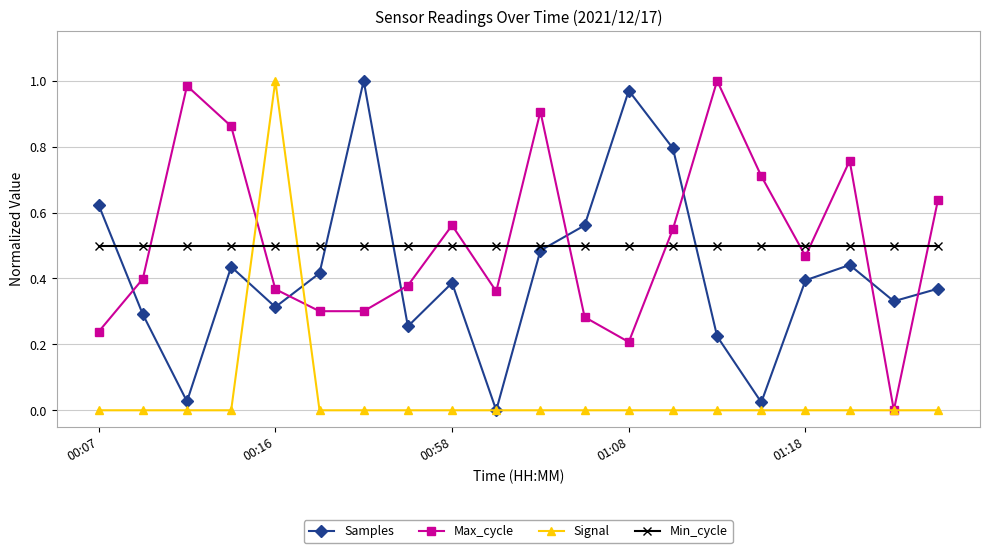

What are all the series names shown in the legend?

Samples, Max_cycle, Signal, Min_cycle